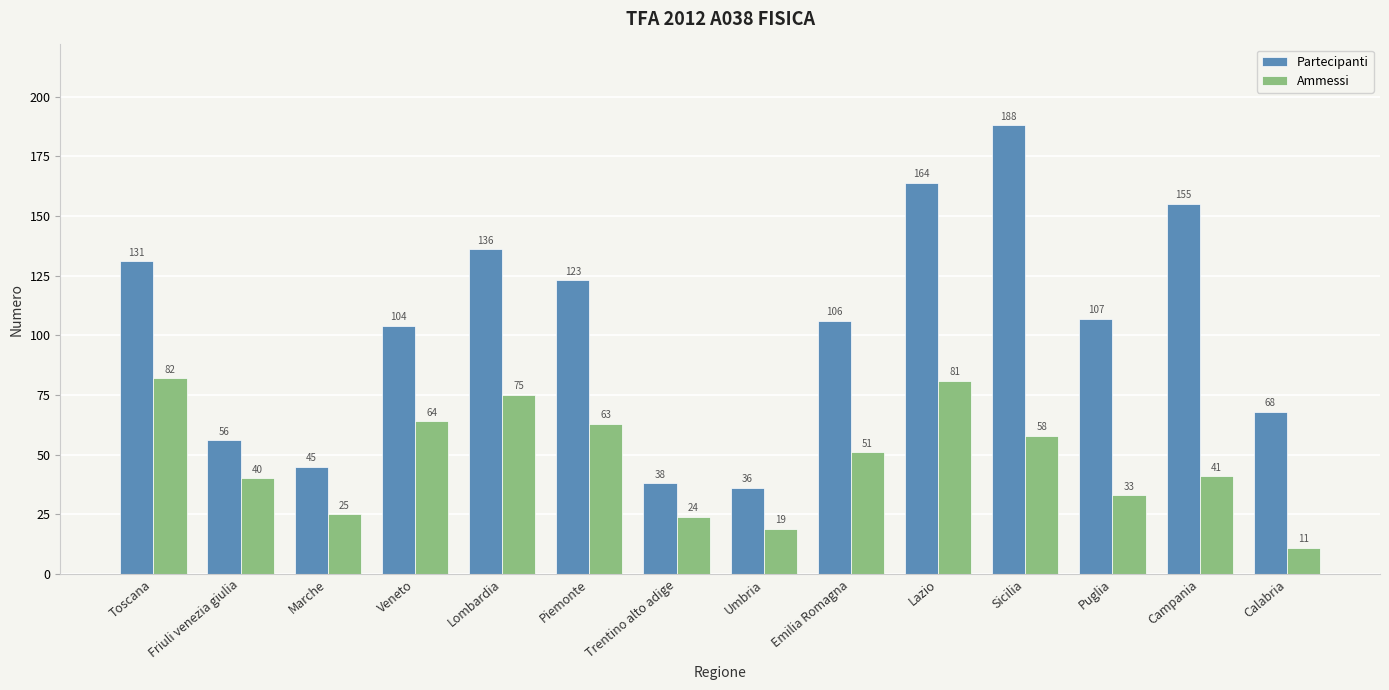

What is the lowest value of the Ammessi series?

11